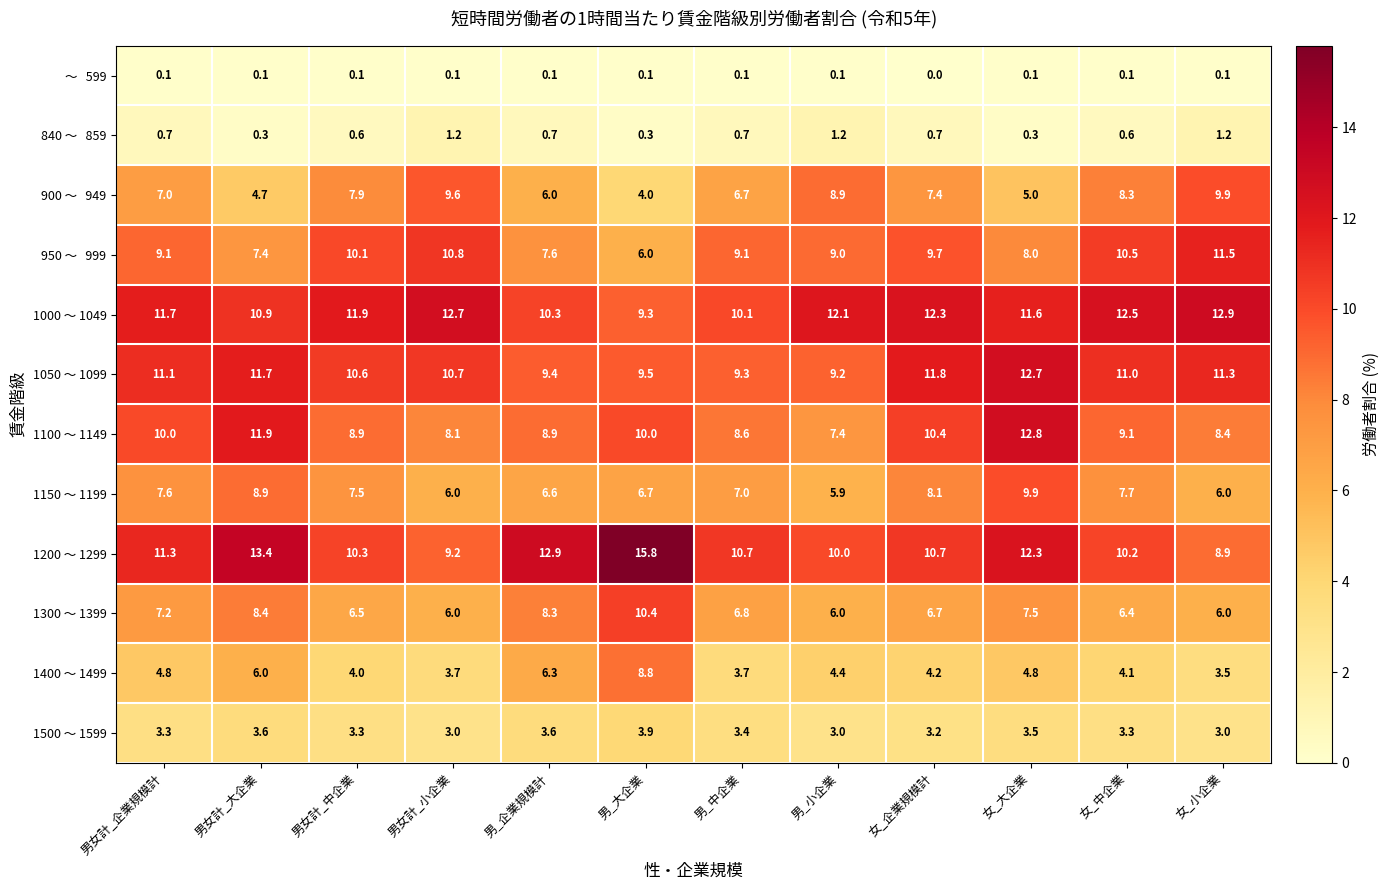

Which series changed the most between 男_中企業 and 女_大企業?

1100 ～ 1149